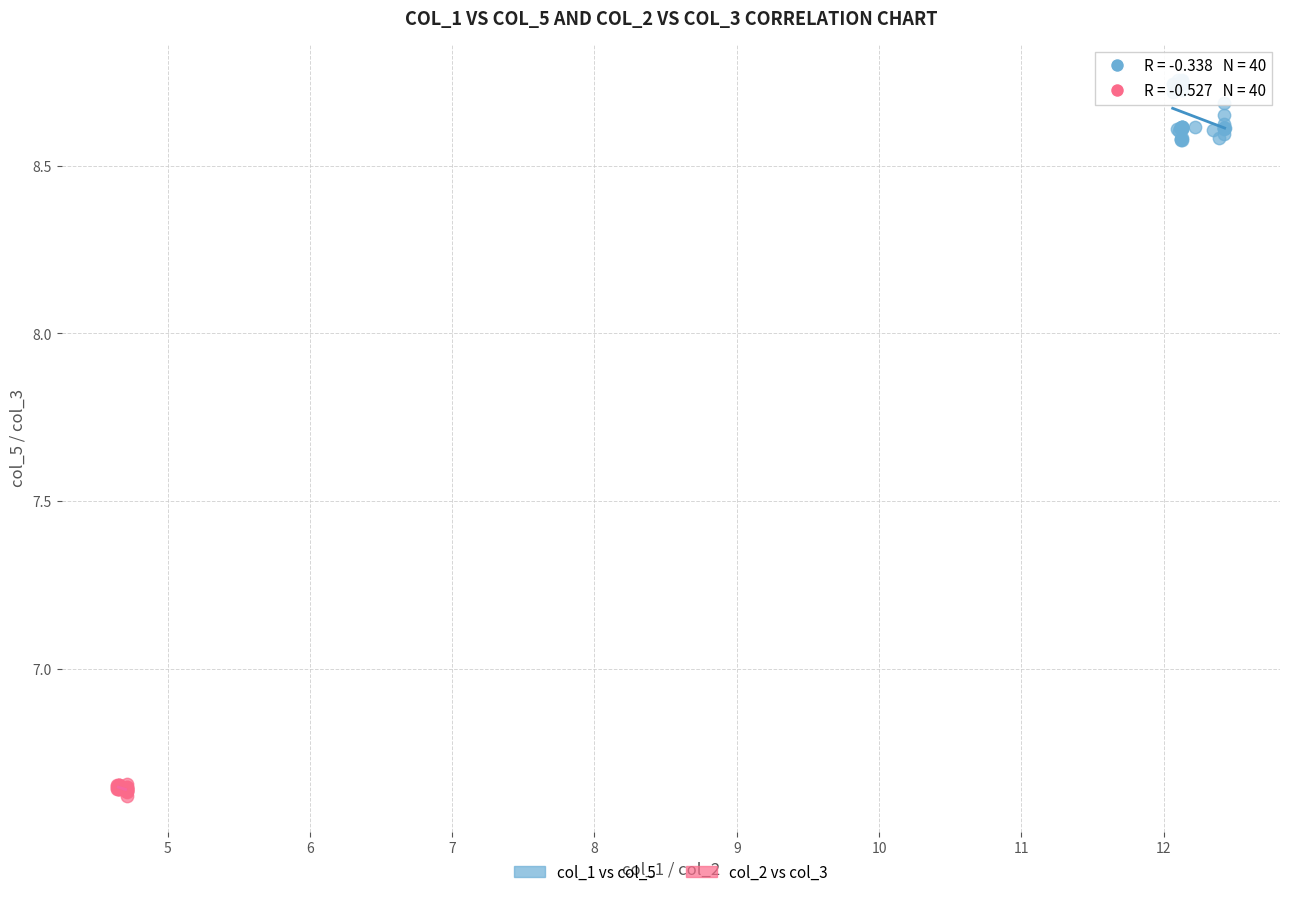

Which series contains the lowest Y value?

col_2 vs col_3